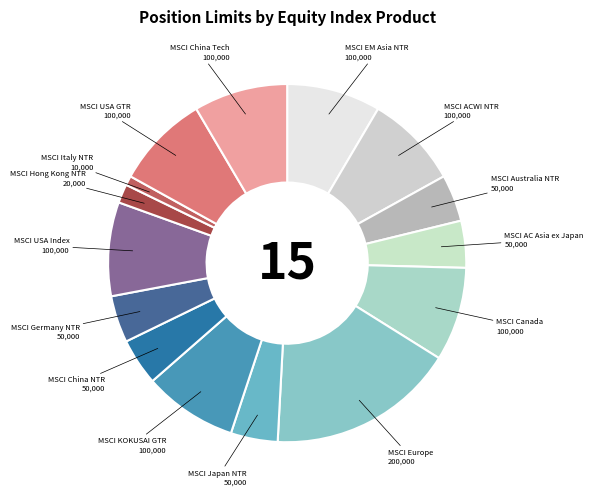

To the nearest percent, what is the average slice percentage?

7%